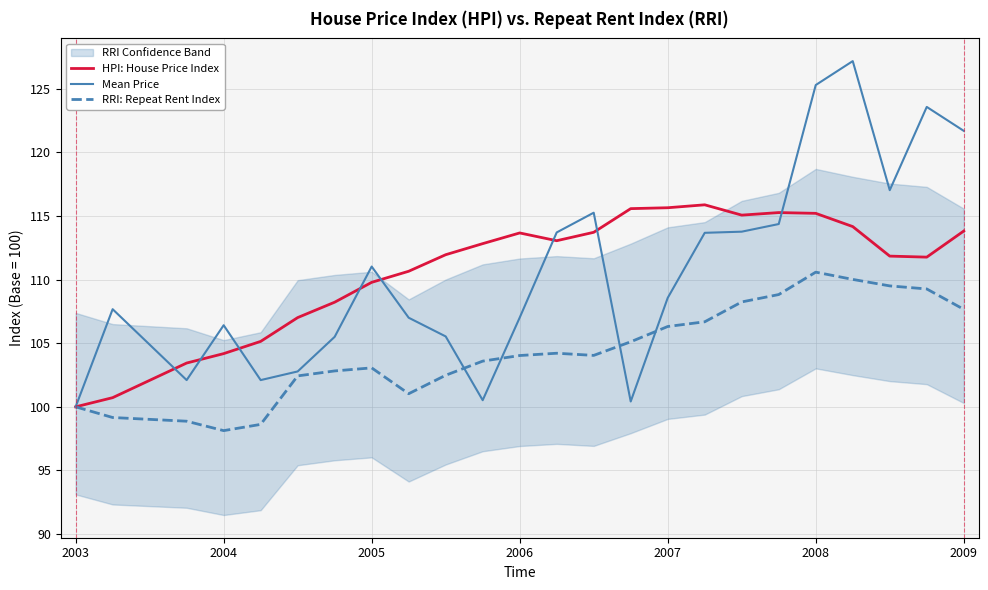

What is the maximum value for RRI: Repeat Rent Index?

110.6